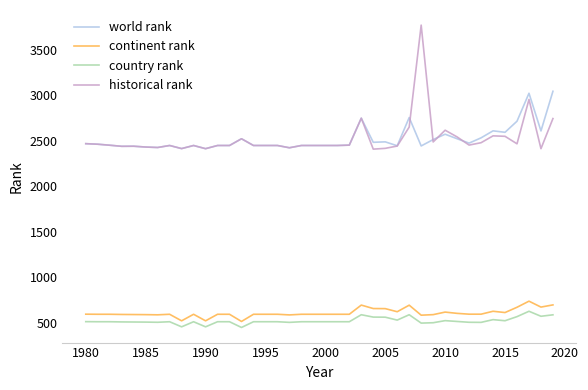

Is this an area chart (filled region under the line)?

No